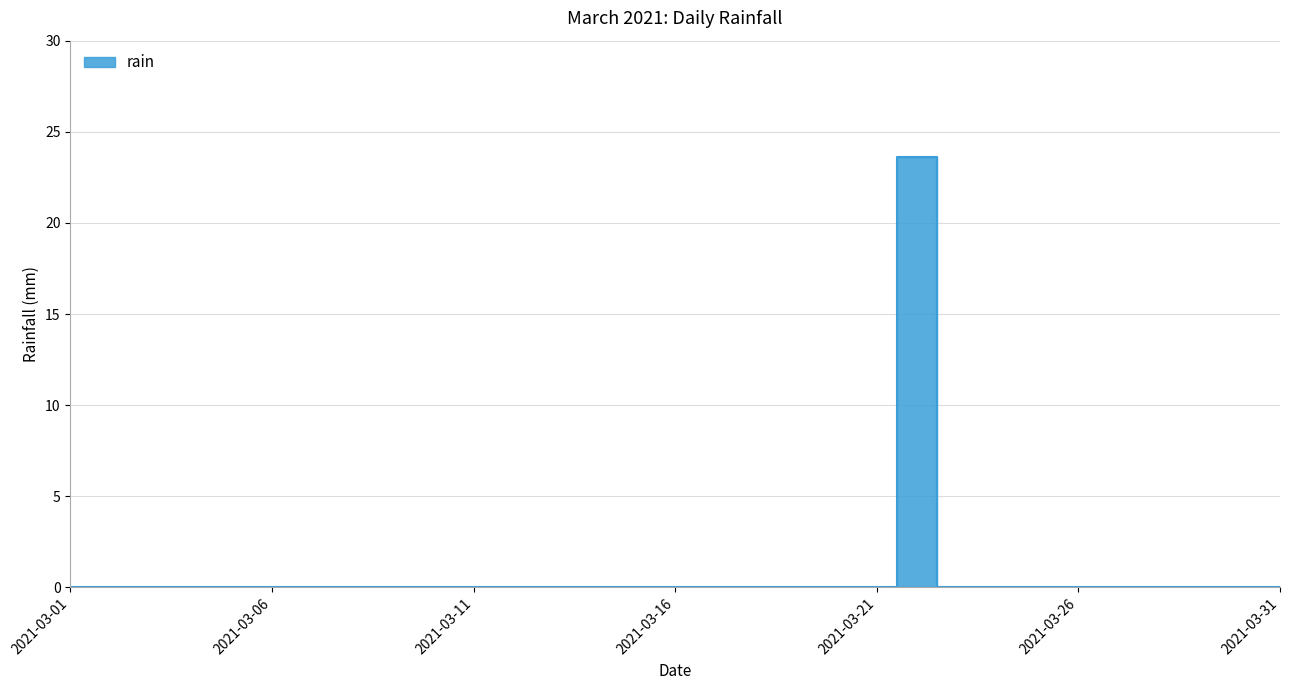

Reading left to right, list all the values displayed in this chart.

2021-03-01=0.0	2021-03-02=0.0	2021-03-03=0.0	2021-03-04=0.0	2021-03-05=0.0	2021-03-06=0.0	2021-03-07=0.0	2021-03-08=0.0	2021-03-09=0.0	2021-03-10=0.0	2021-03-11=0.0	2021-03-12=0.0	2021-03-13=0.0	2021-03-14=0.0	2021-03-15=0.0	2021-03-16=0.0	2021-03-17=0.0	2021-03-18=0.0	2021-03-19=0.0	2021-03-20=0.0	2021-03-21=0.0	2021-03-22=23.6	2021-03-23=0.0	2021-03-24=0.0	2021-03-25=0.0	2021-03-26=0.0	2021-03-27=0.0	2021-03-28=0.0	2021-03-29=0.0	2021-03-30=0.0	2021-03-31=0.0